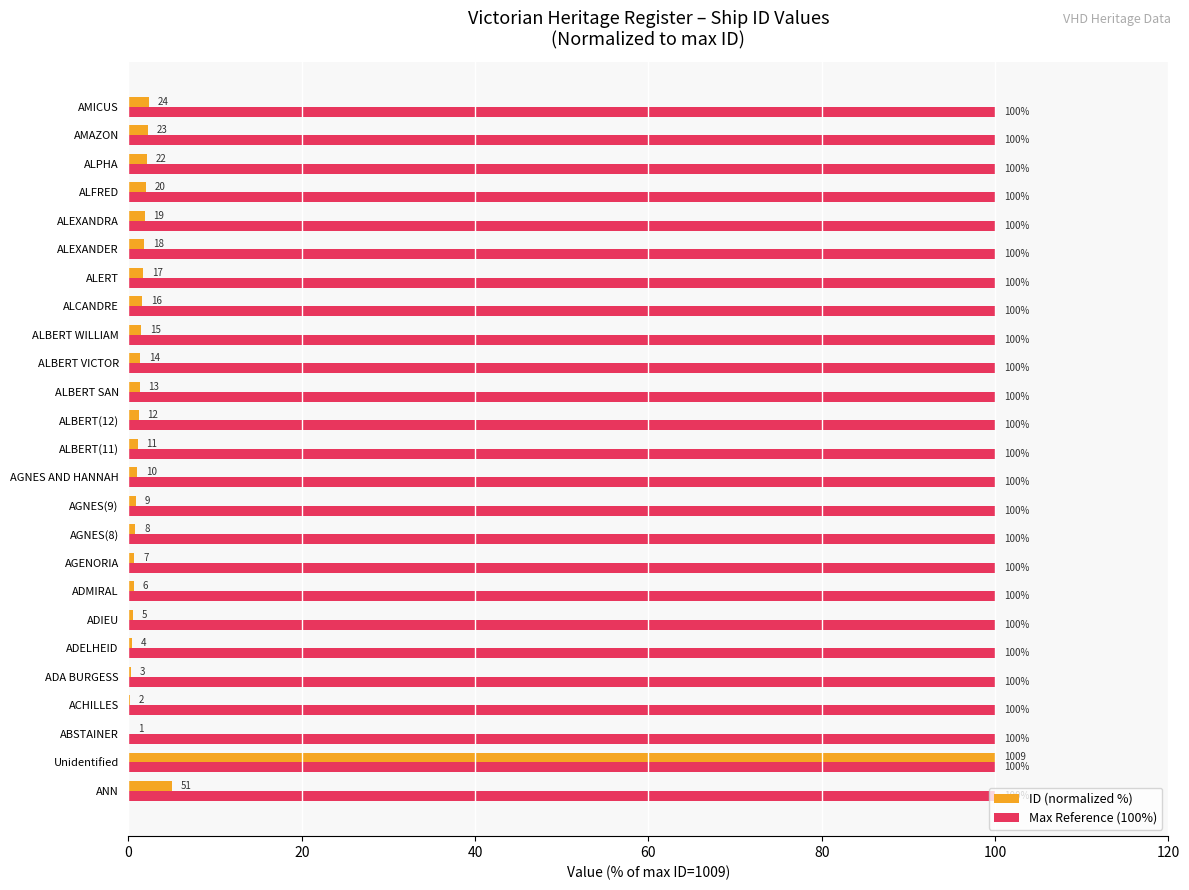

How many data points in ID (normalized %) are above 1?

15